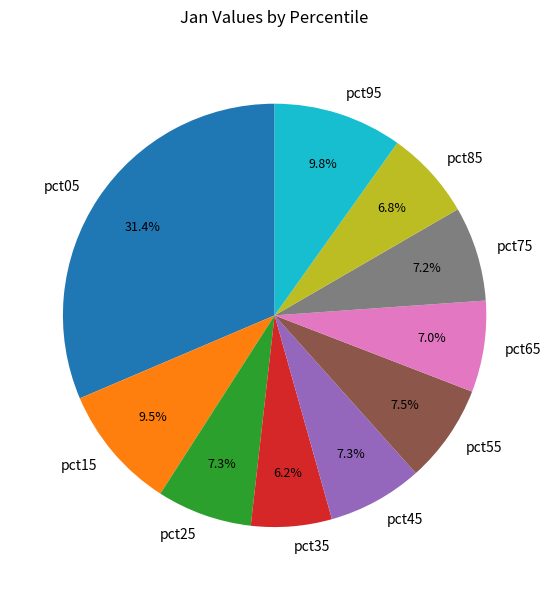

What is the smallest slice in the pie chart?

pct35